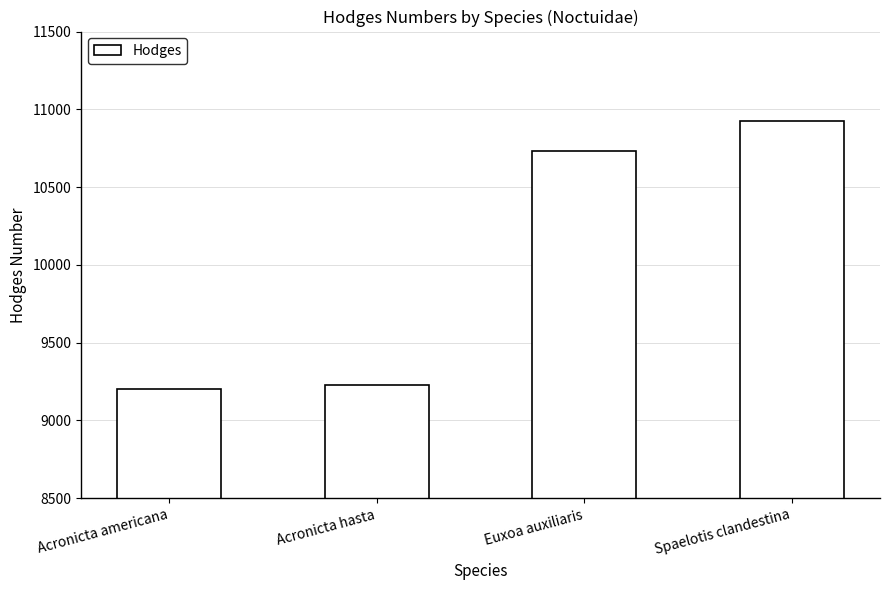

Does the chart contain any negative values?

No